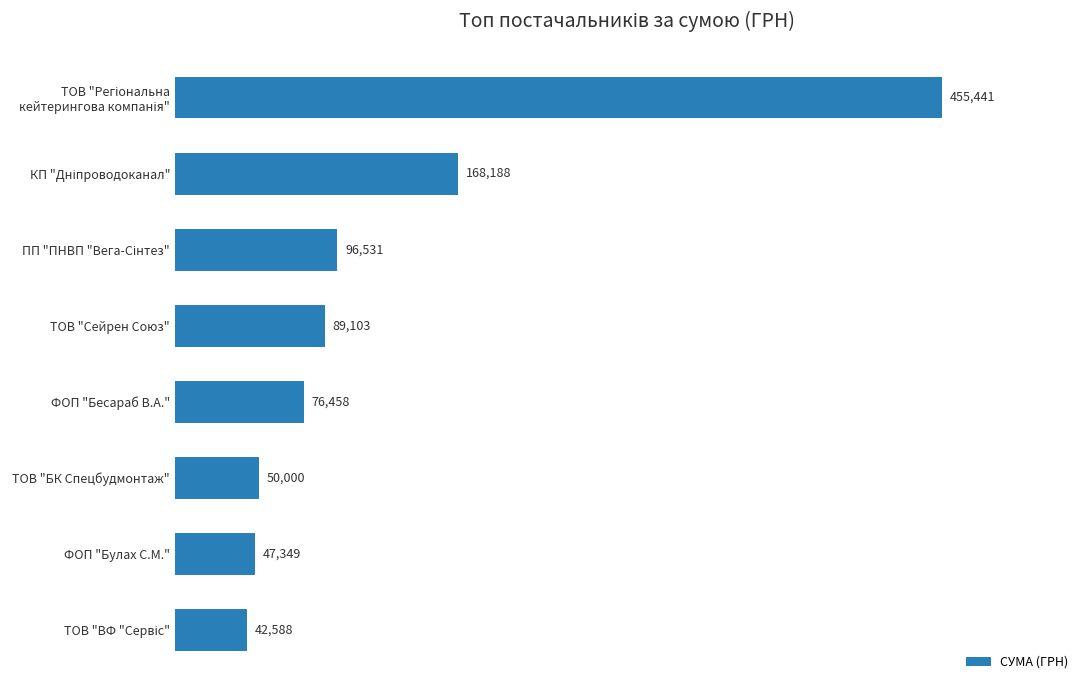

What is the sum of all values?

1025658.1